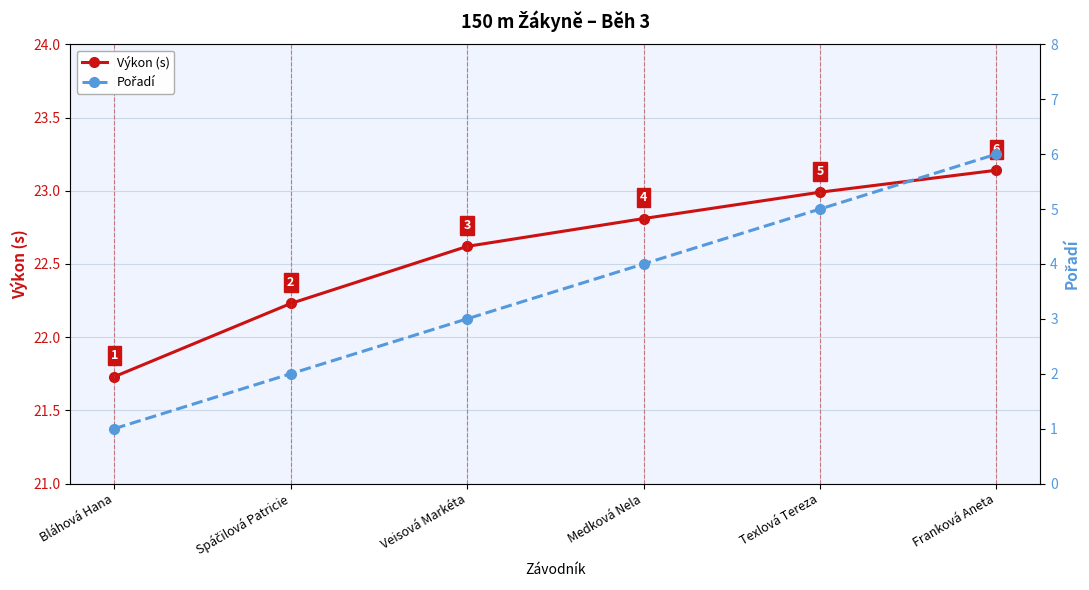

Reading right to left, extract all data points from this chart.

Výkon (s): 23.1	23.0	22.8	22.6	22.2	21.7
Pořadí: 6.0	5.0	4.0	3.0	2.0	1.0